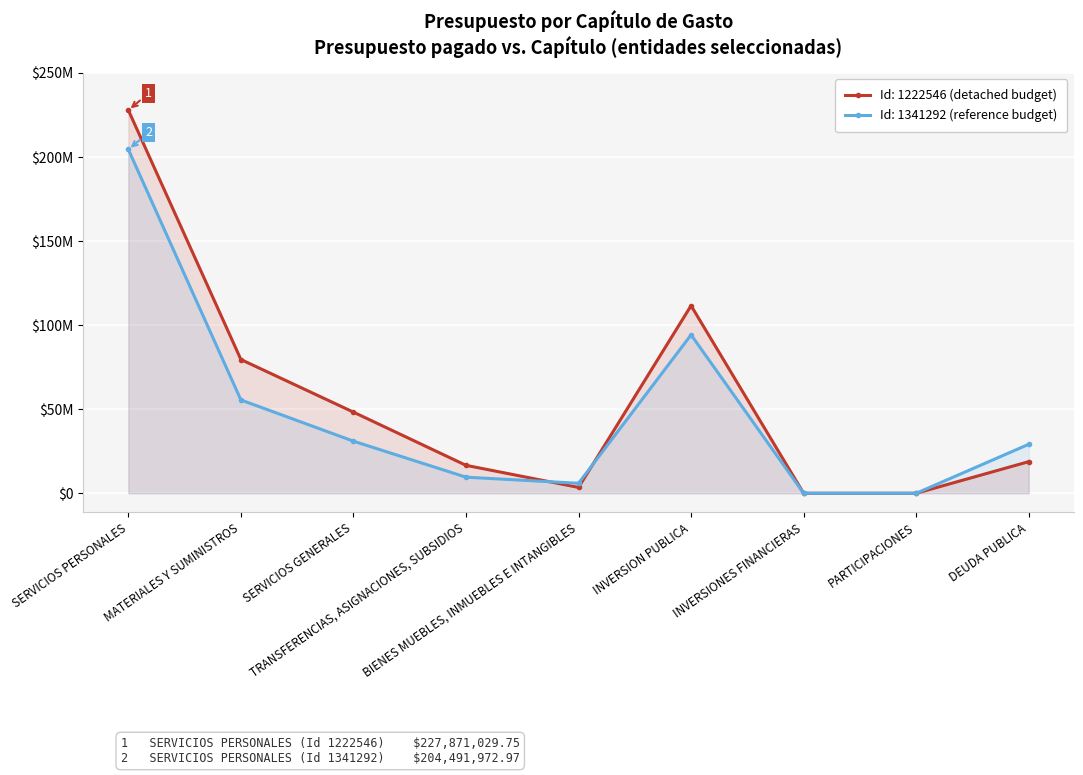

What is the value of the 6th point from the left?

111595679.4